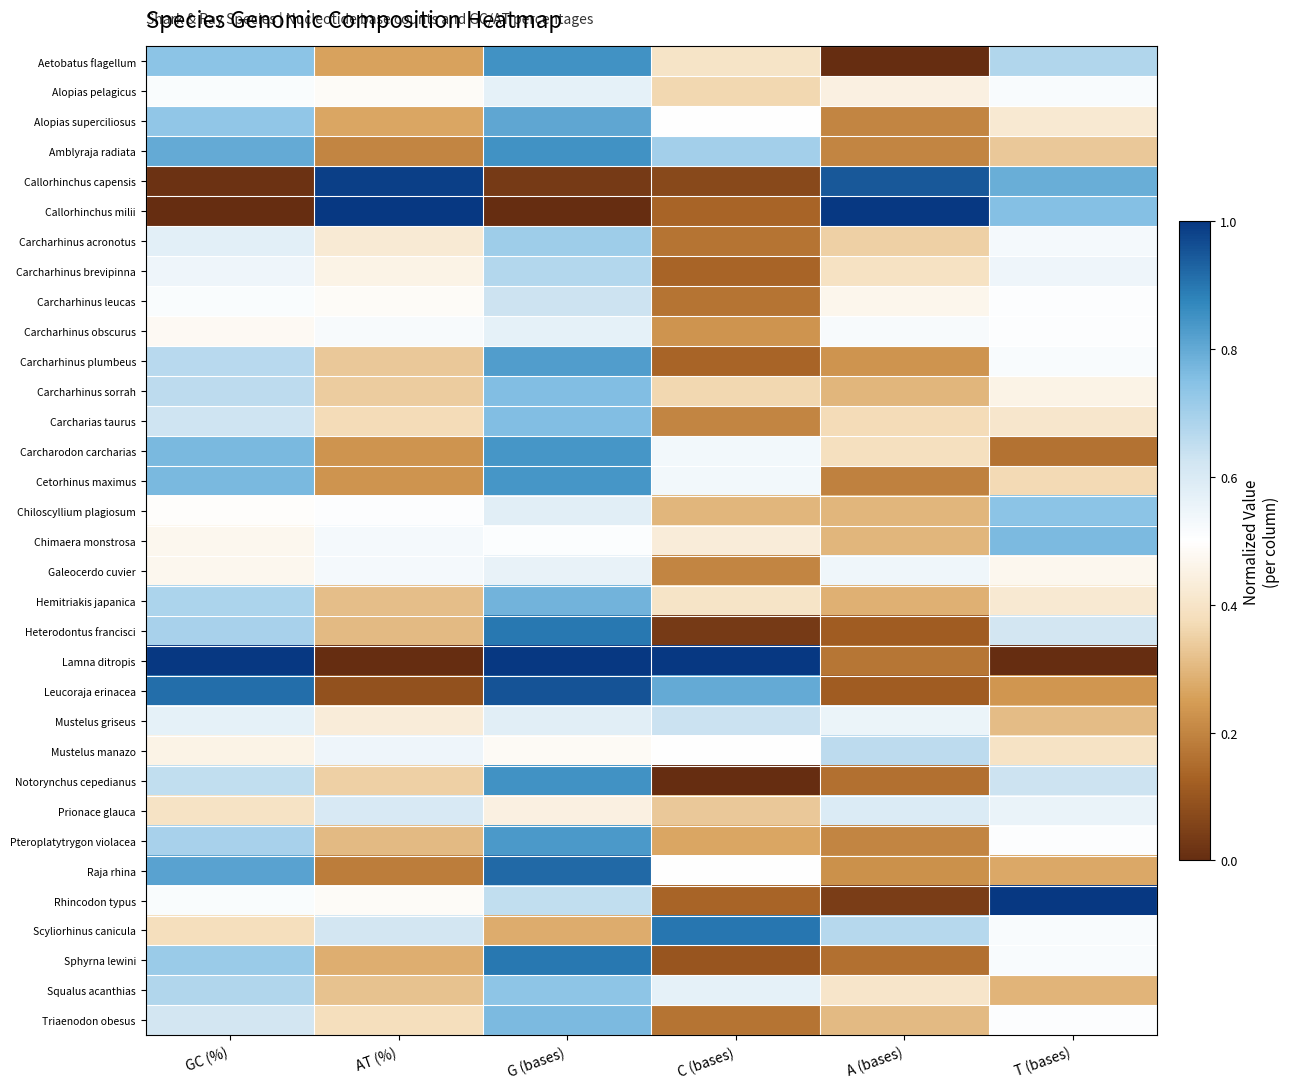

Which has a higher value, C (bases) or A (bases)?

C (bases)